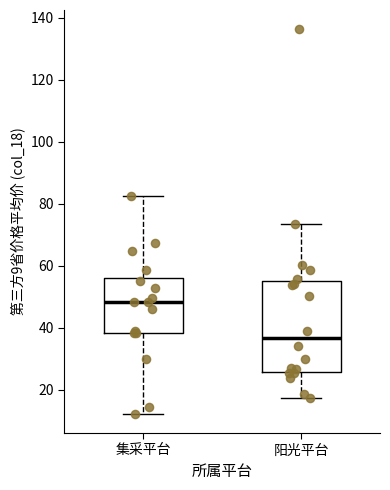

Comparing the boxes themselves (not the whiskers), which one is the tallest?

阳光平台